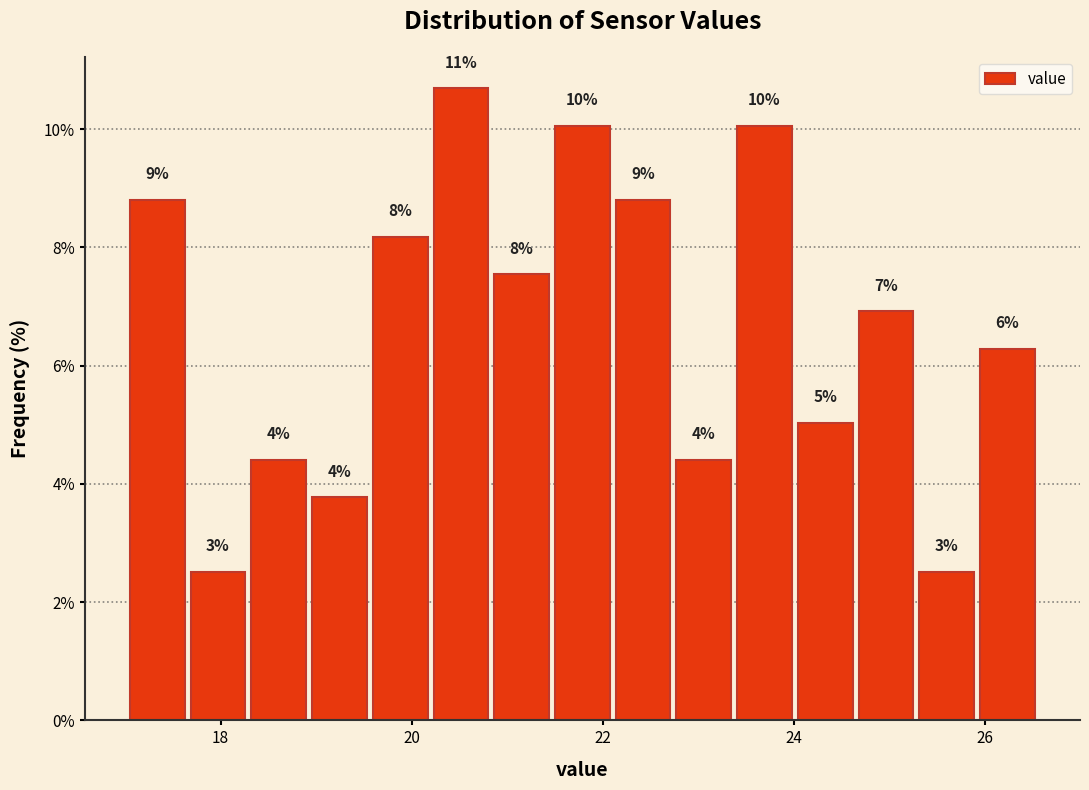

Read against the x-axis, roughly where is the centre of the tallest bar?

20.6